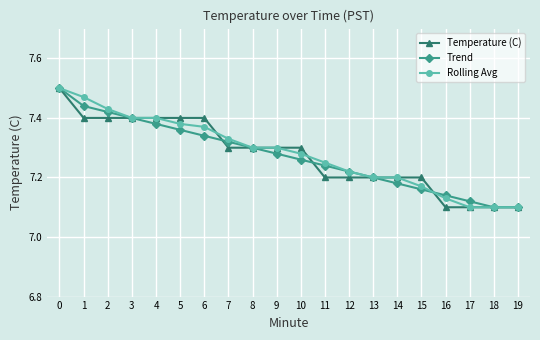

Between 6 and 14, which series saw the biggest shift?

Temperature (C)